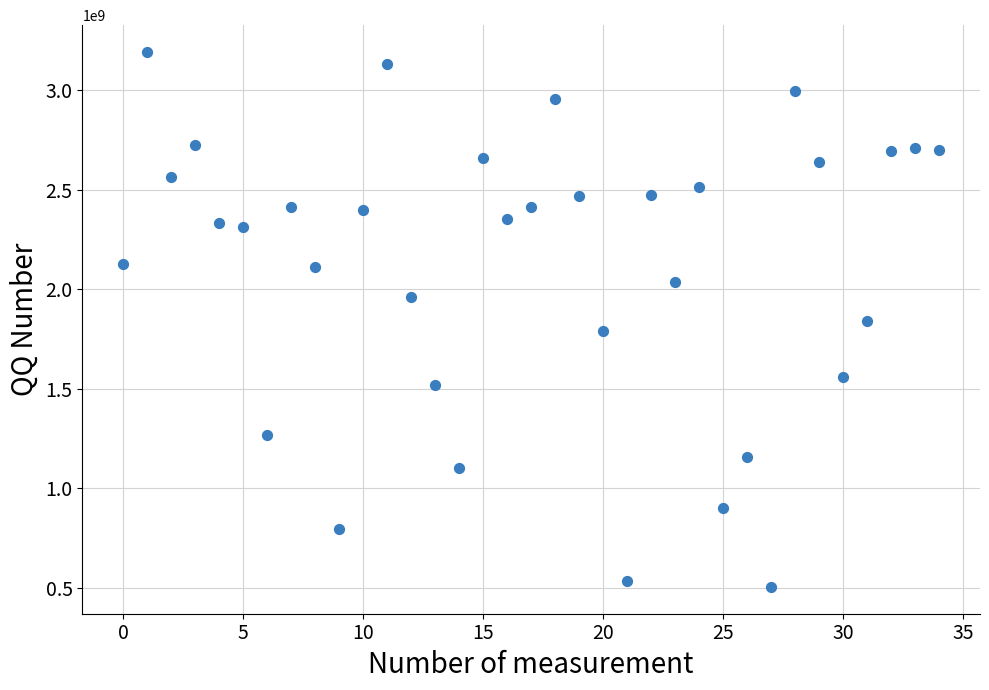

What is the range of Y values (max minus min)?

2685934979